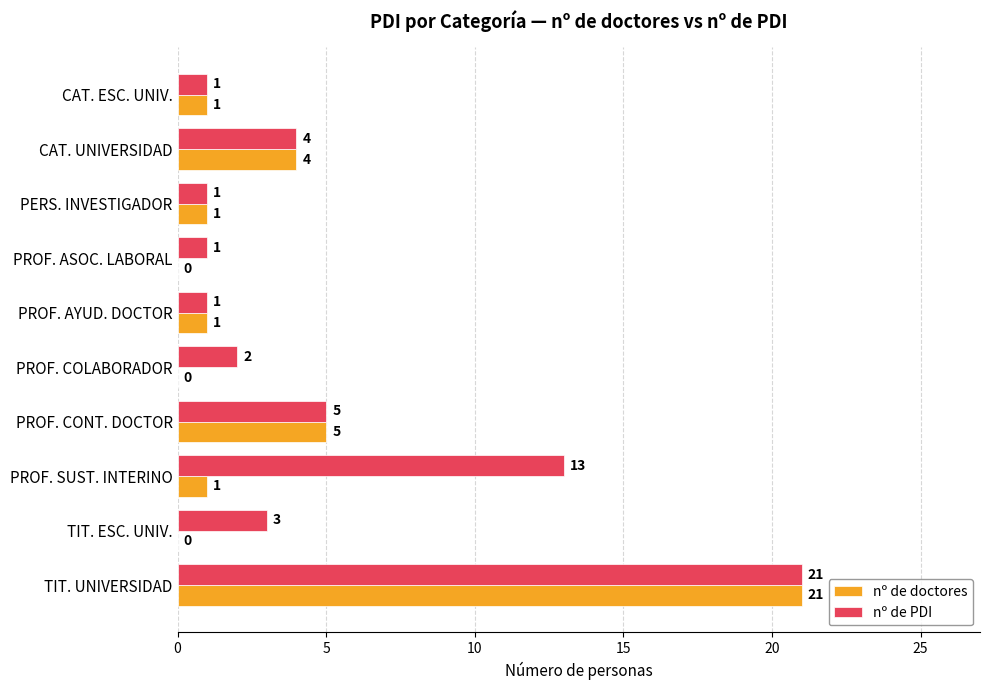

What is the sum of the nº de doctores values at PROF. CONT. DOCTOR and CAT. UNIVERSIDAD?

9